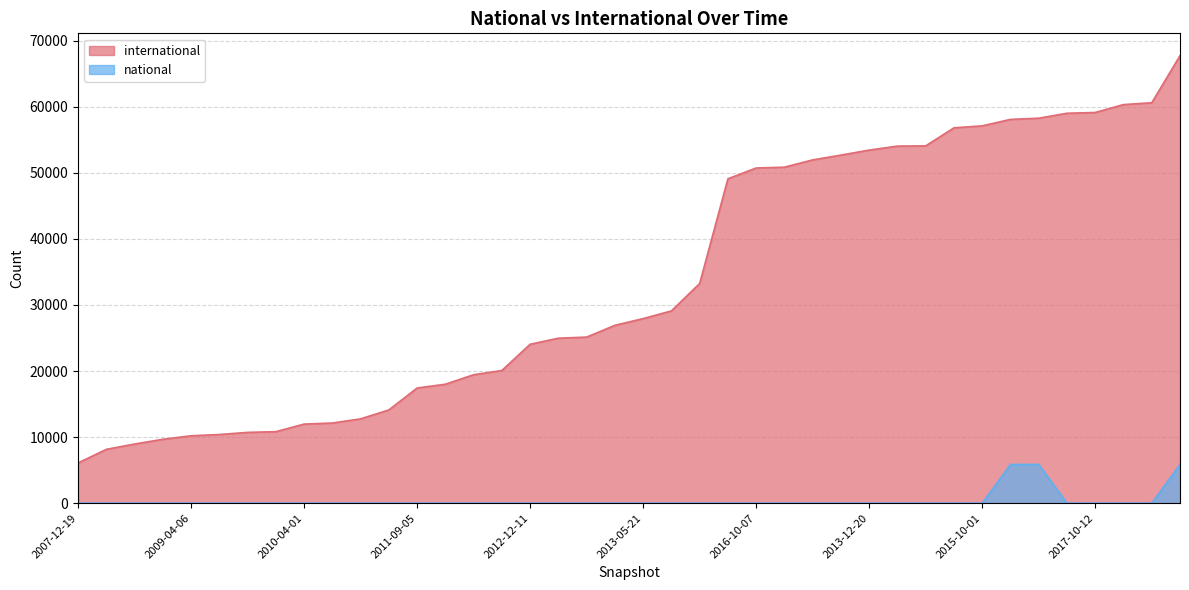

True or false: international and national cross at least once.

False